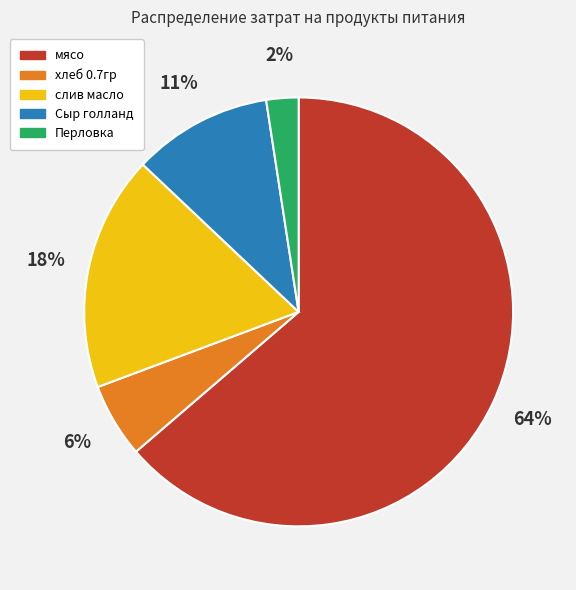

True or false: хлеб 0.7гр accounts for 6% of the total.

True